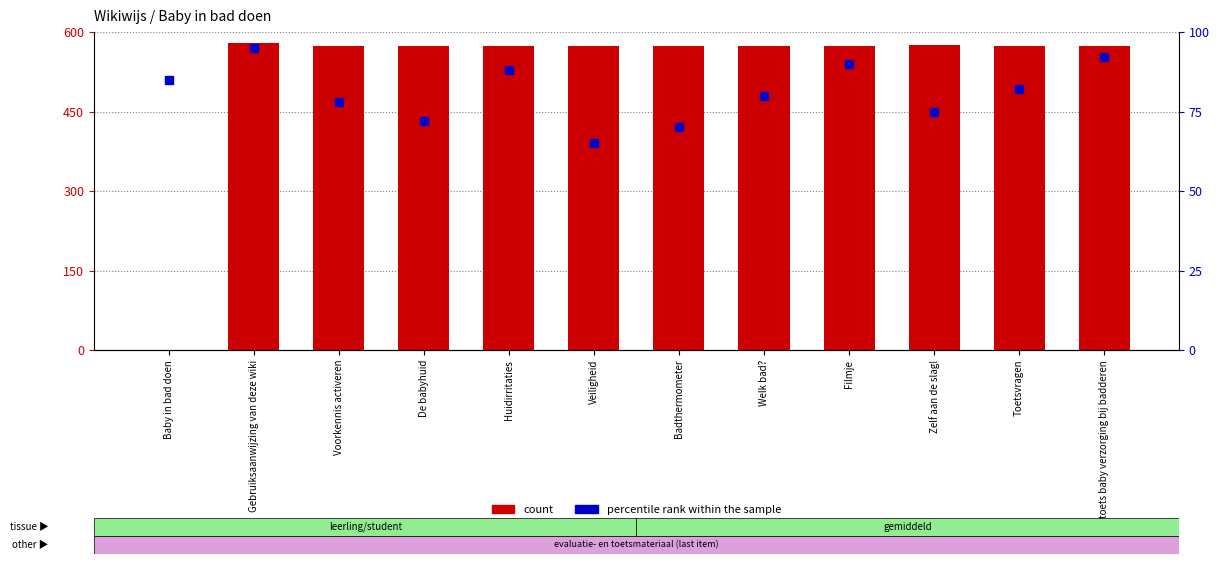

Is the value of count at toets baby verzorging bij badderen greater than the value of percentile rank within the sample at Filmje?

Yes